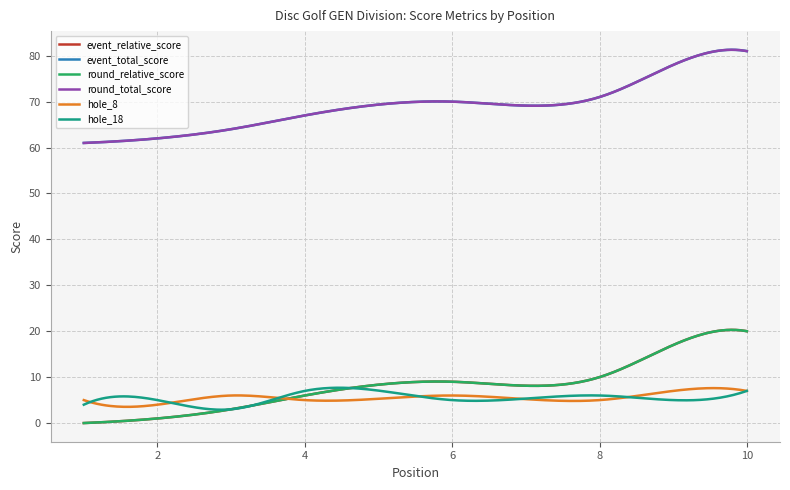

Does the chart display data point markers on the line(s)?

No